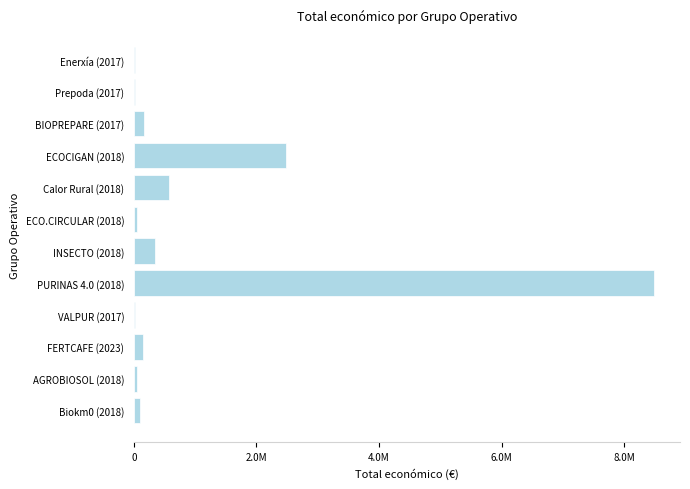

What is the sum of all values?

12426365